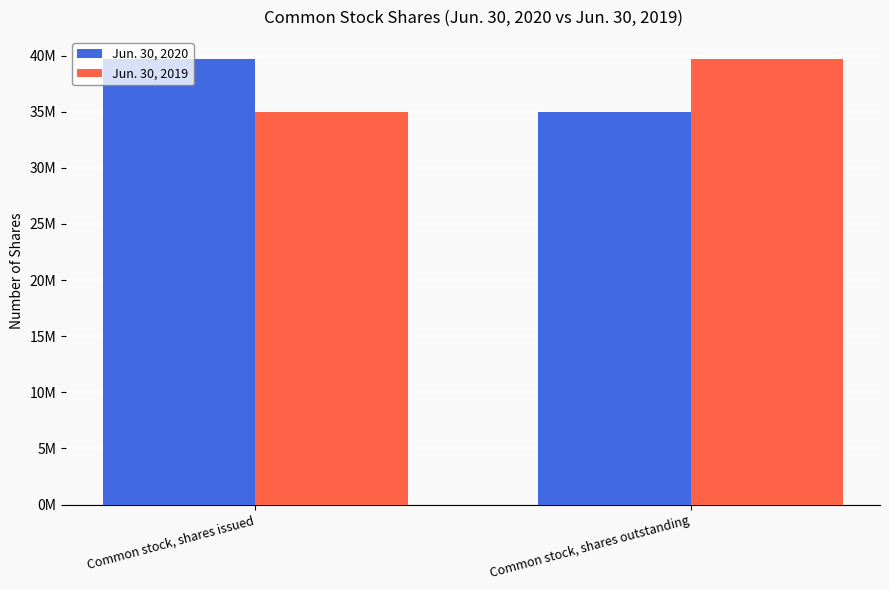

Is the value of Jun. 30, 2020 at Common stock, shares outstanding greater than the value of Jun. 30, 2019 at Common stock, shares outstanding?

No